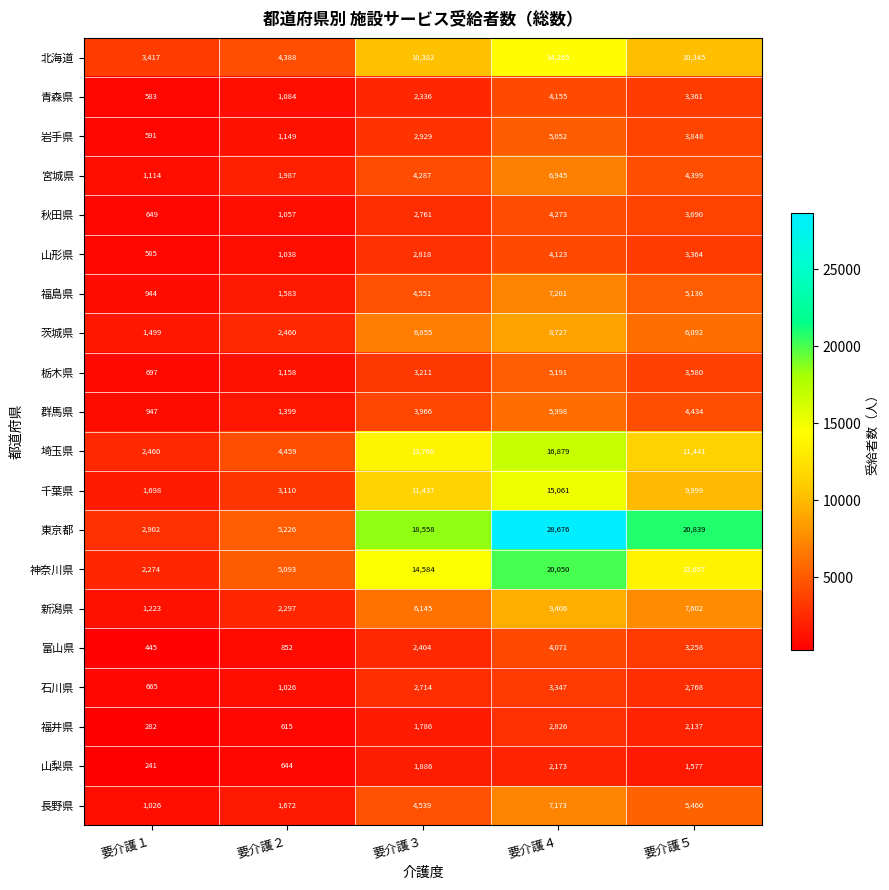

Which series has the largest total across all categories?

東京都